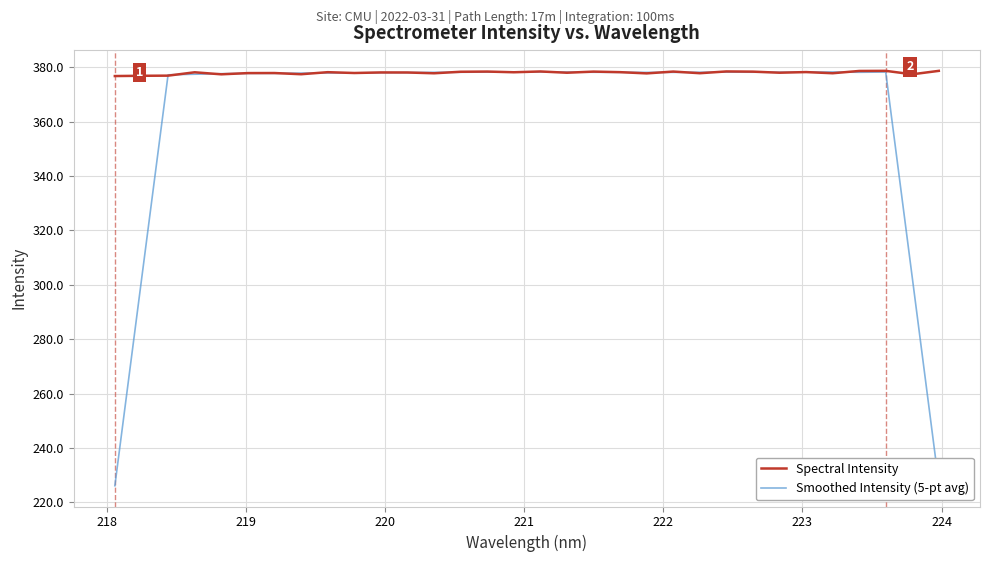

Which series has the largest range (max minus min)?

Smoothed Intensity (5-pt avg)